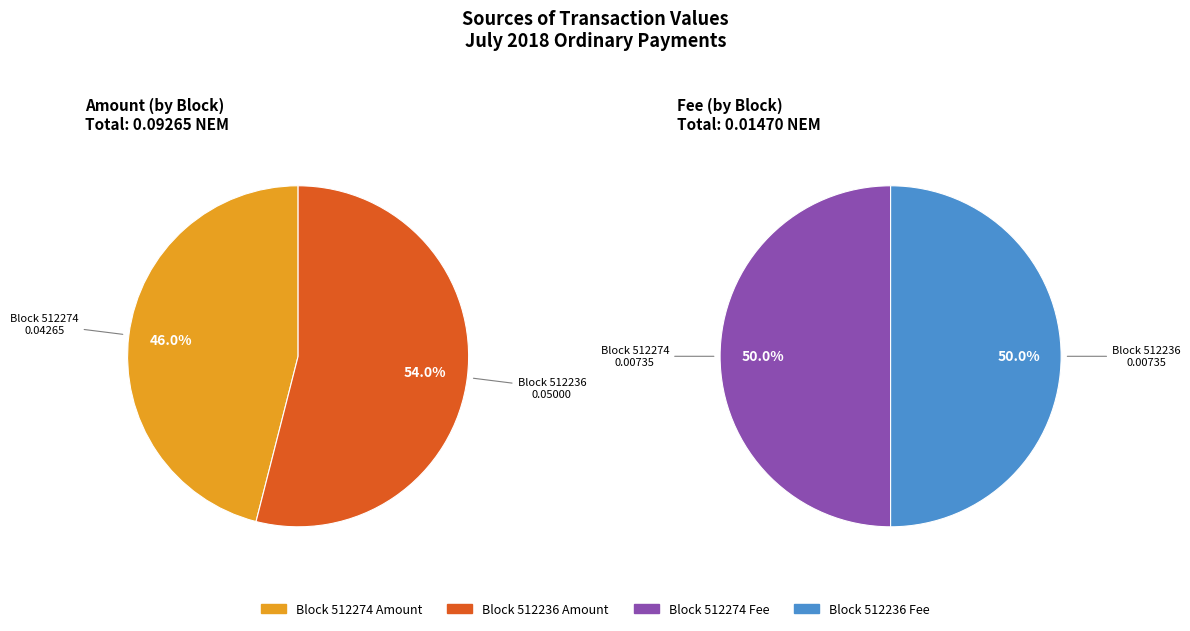

Which slice is the smallest?

512274